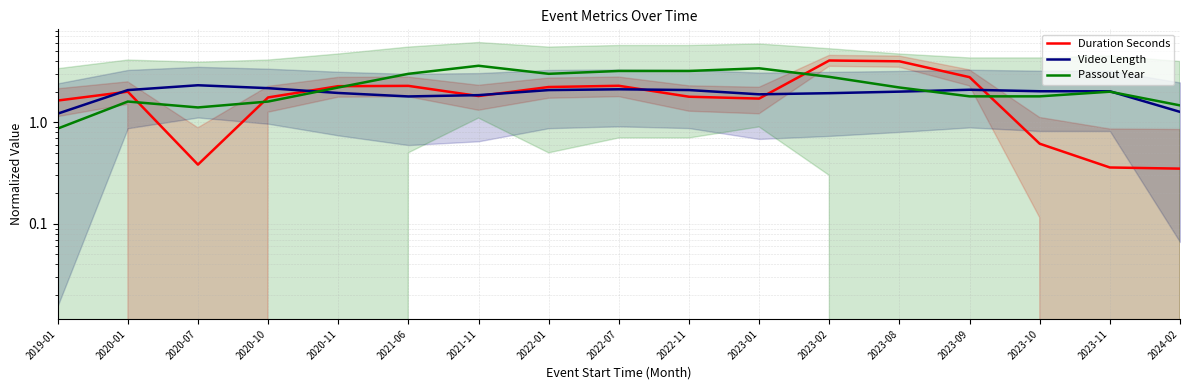

At which label does Passout Year first exceed 2?

2020-11